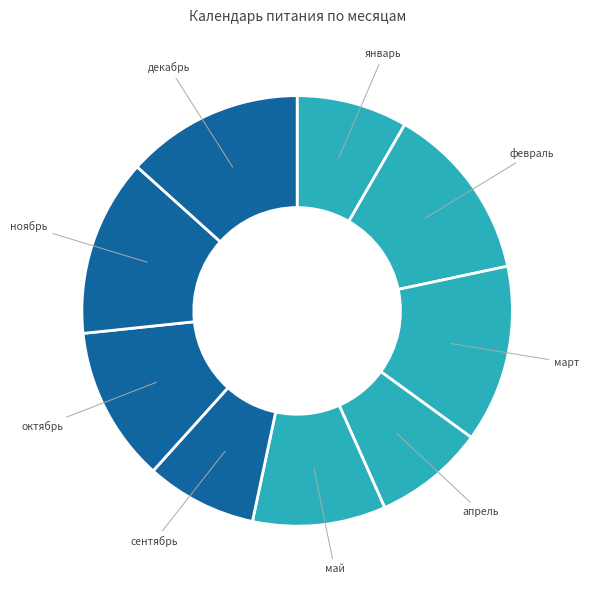

Combined, do май and октябрь account for over 50%?

No